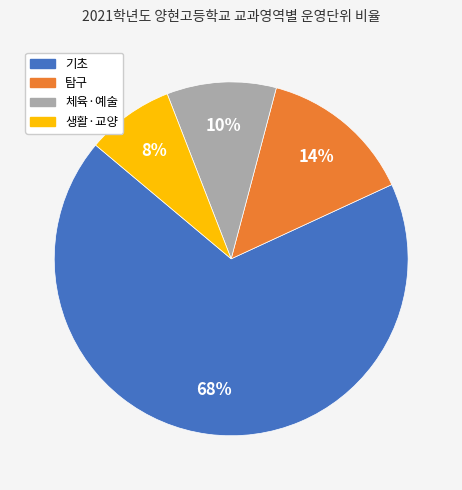

Which slice is the smallest?

생활·교양